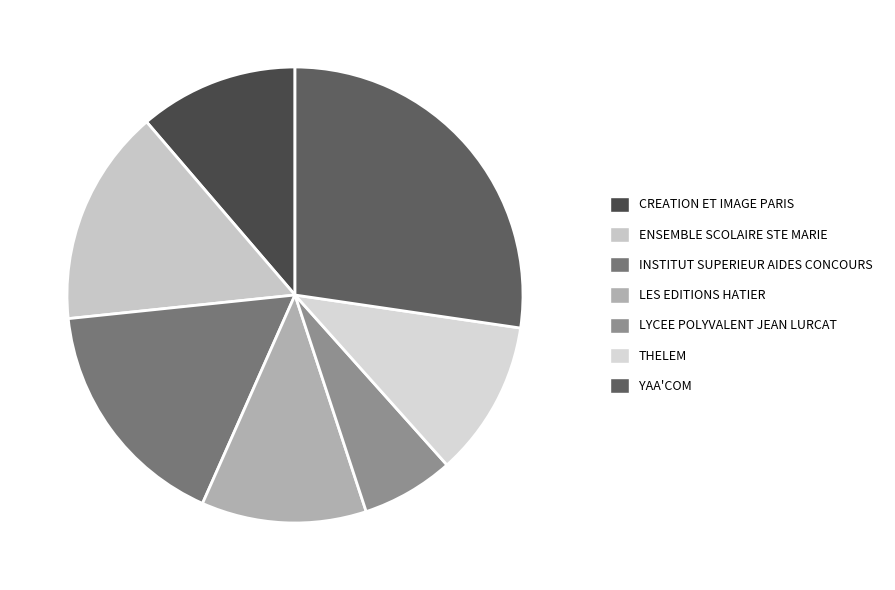

Which category has the smallest portion of the pie?

LYCEE POLYVALENT JEAN LURCAT